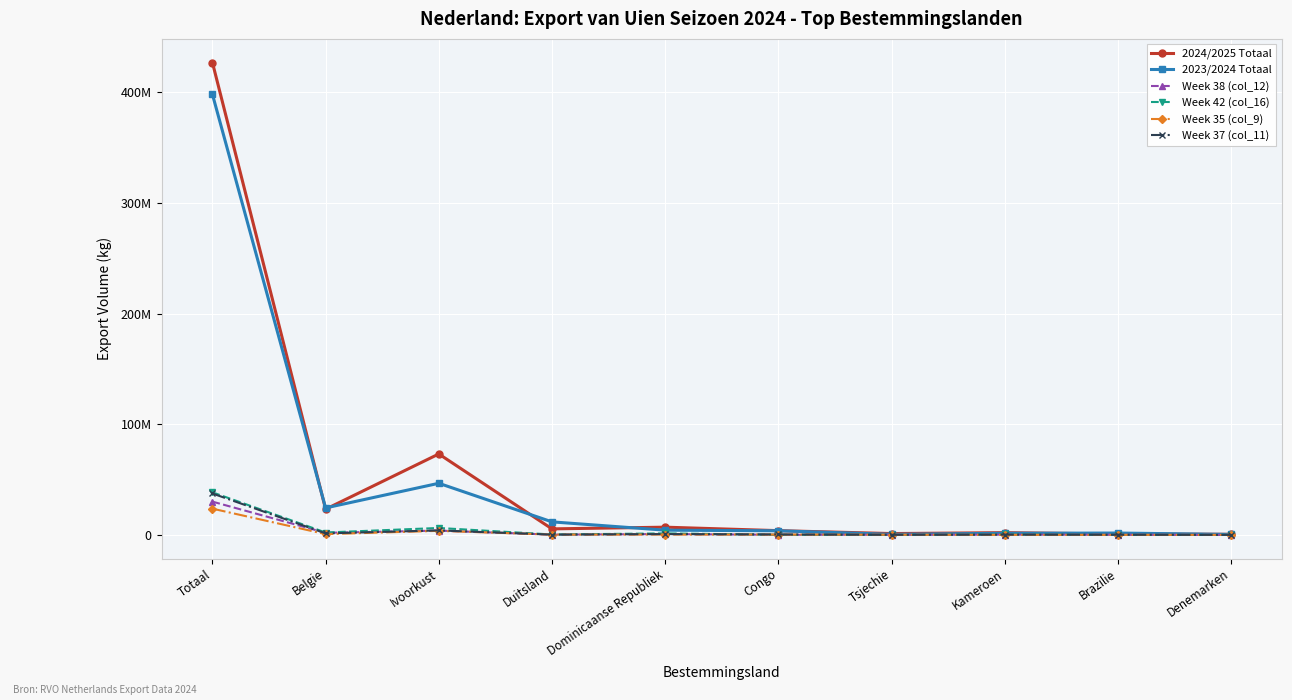

What are all the series names shown in the legend?

2024/2025 Totaal, 2023/2024 Totaal, Week 38 (col_12), Week 42 (col_16), Week 35 (col_9), Week 37 (col_11)